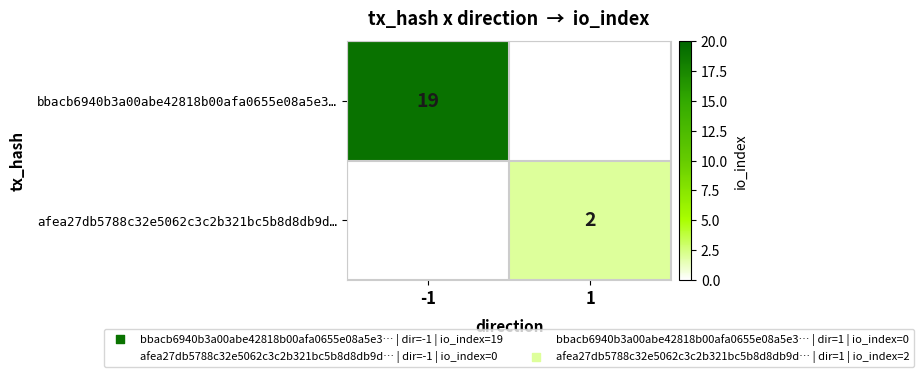

Which category has the highest value across all series?

-1